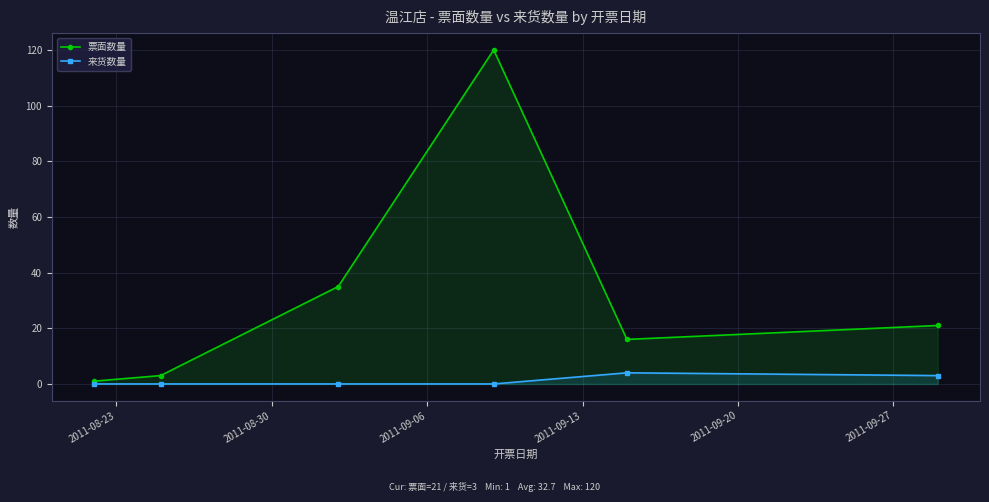

What are all the series names shown in the legend?

票面数量, 来货数量